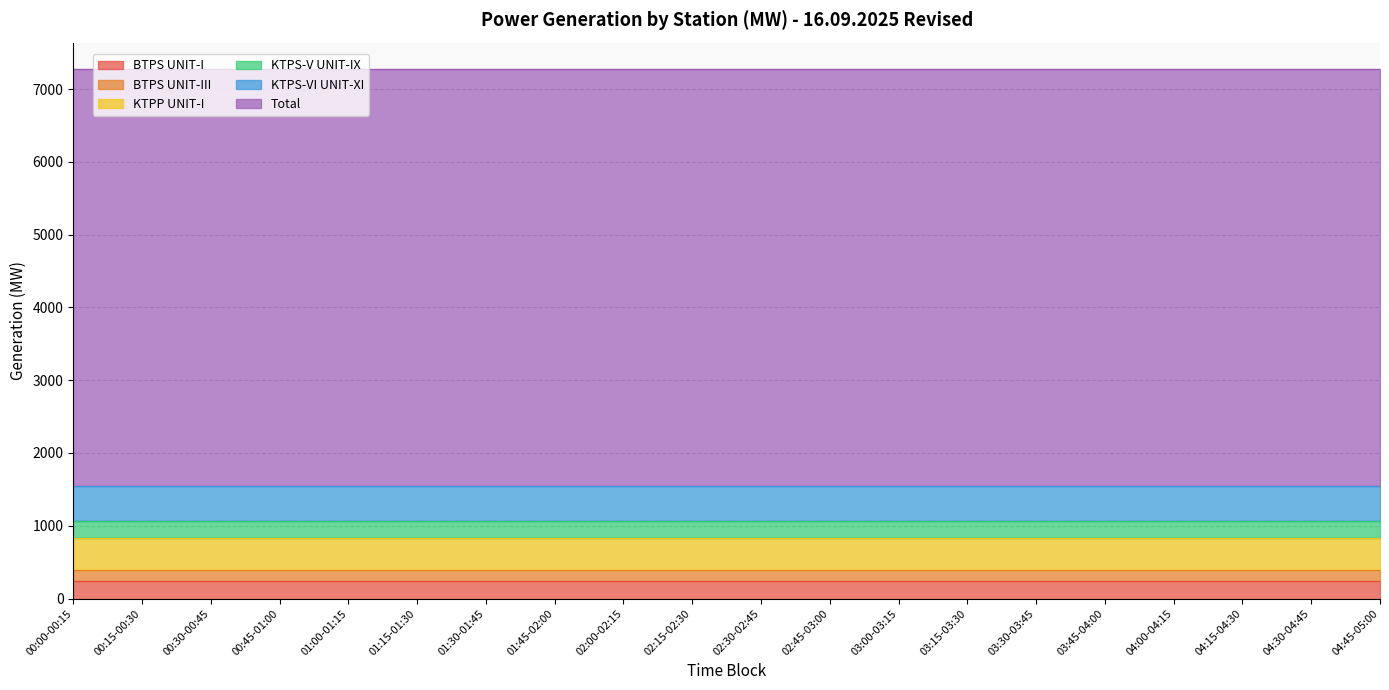

Does the chart display data point markers on the line(s)?

No